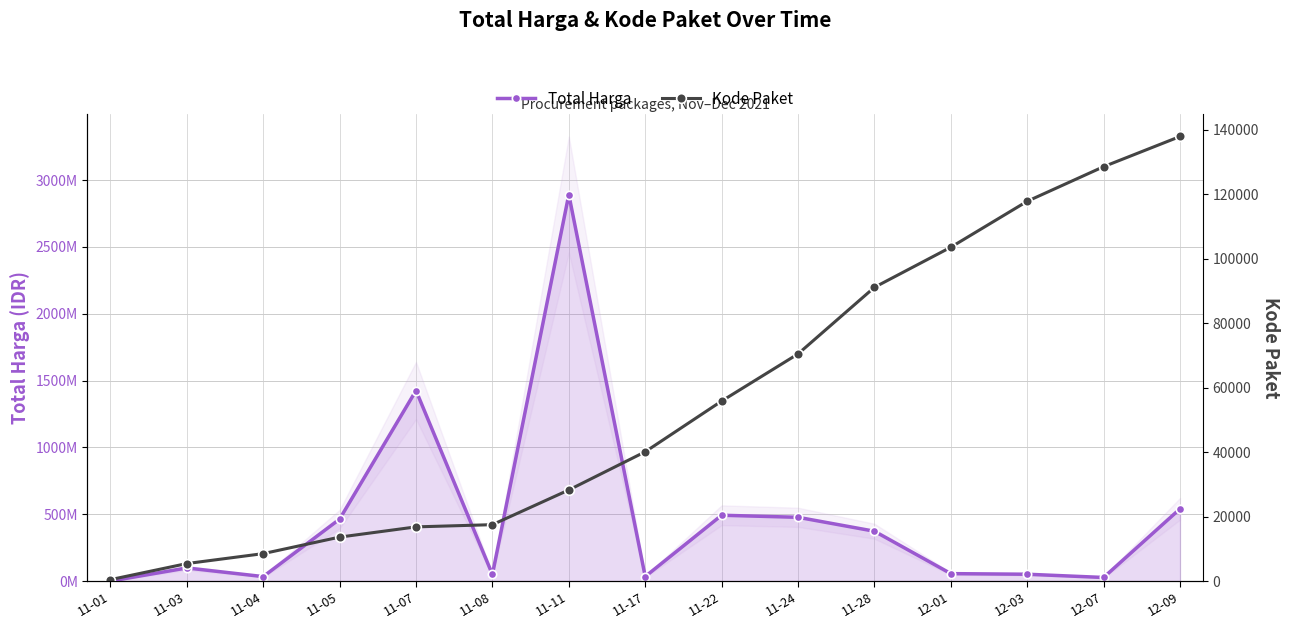

At which label does Kode Paket reach its minimum?

11-01